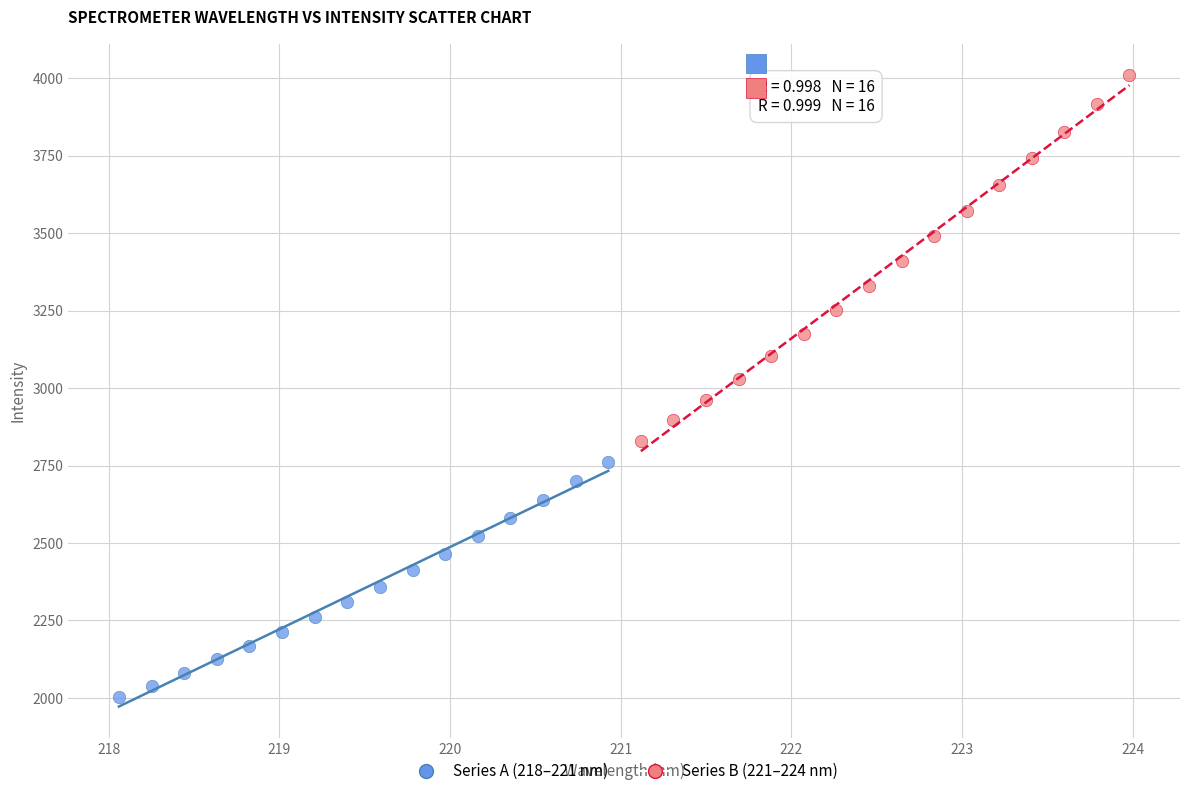

Which series has the widest spread of Y values?

Series B (221–224 nm)